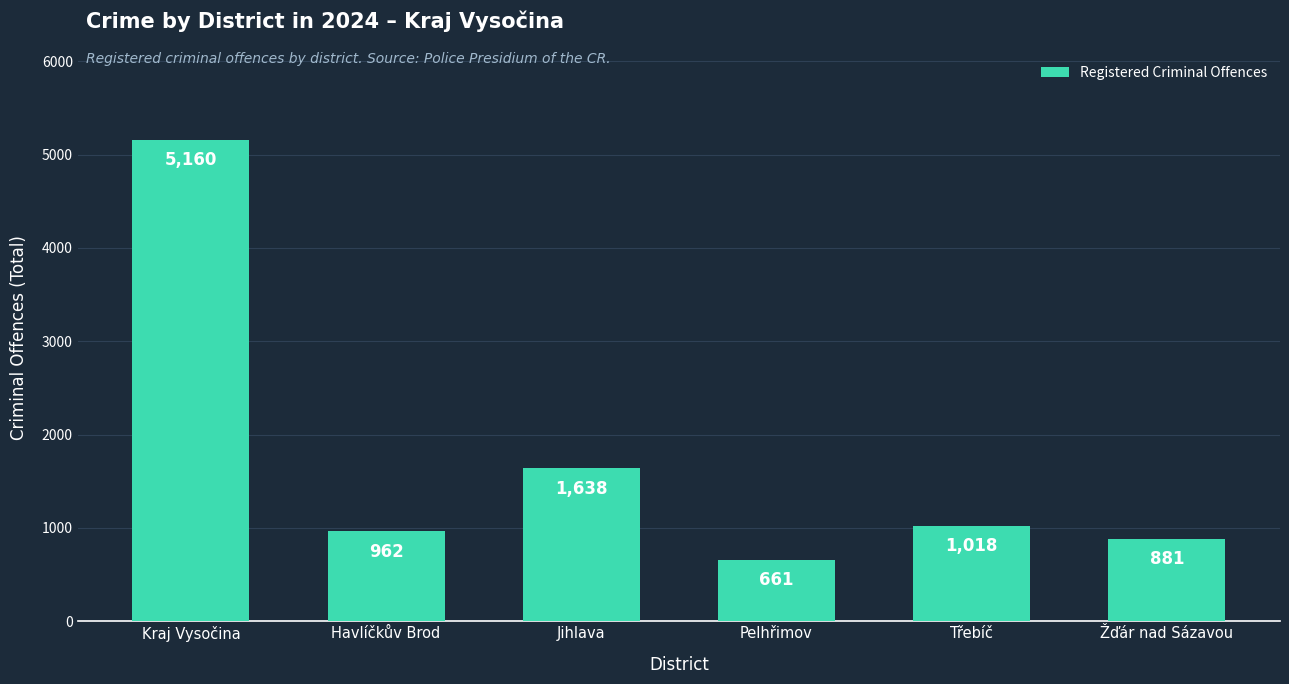

What is the value of the 5th bar from the left?

1018